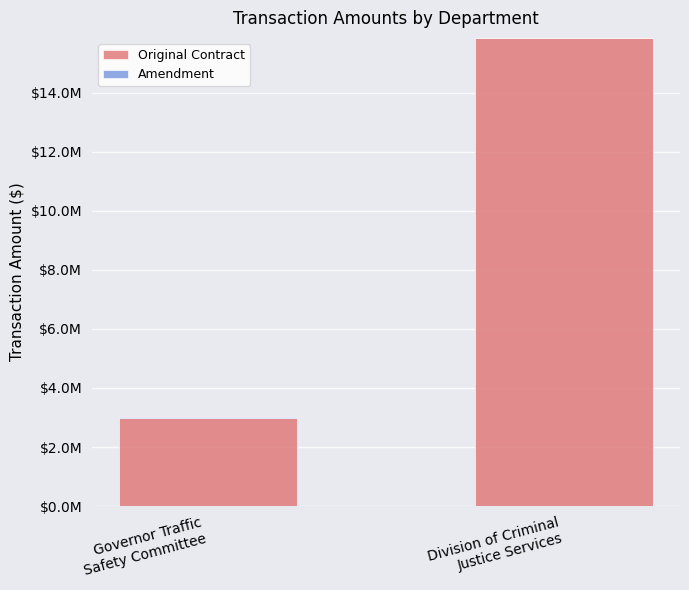

Which series has the largest total across all categories?

Original Contract